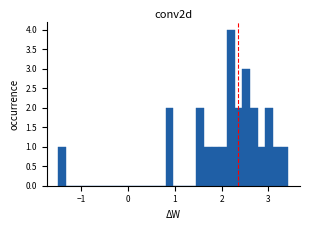

Read against the x-axis, roughly where is the centre of the tallest bar?

2.2